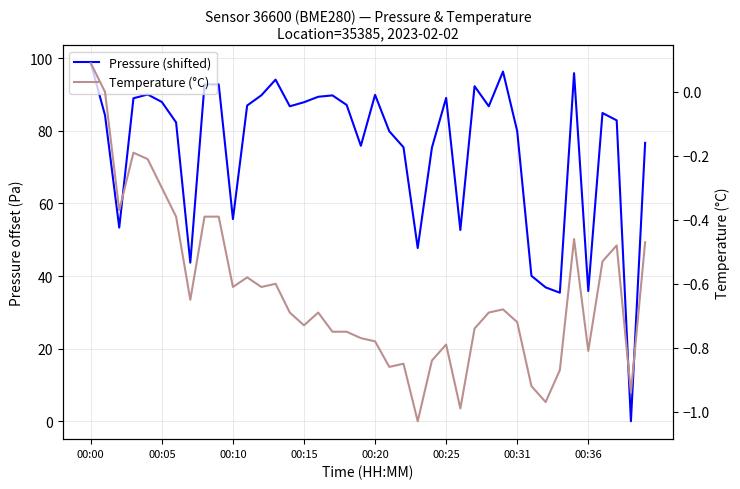

True or false: Temperature (°C) and Pressure (shifted) cross at least once.

False